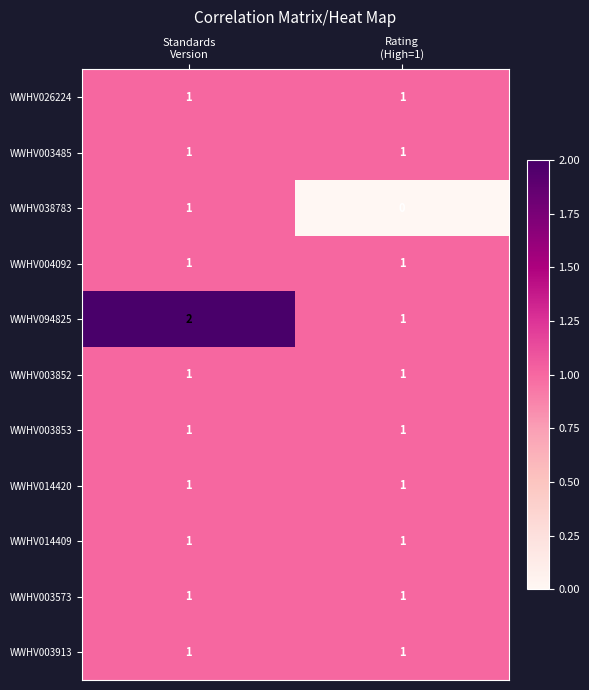

Which series has the largest total across all categories?

WWHV094825